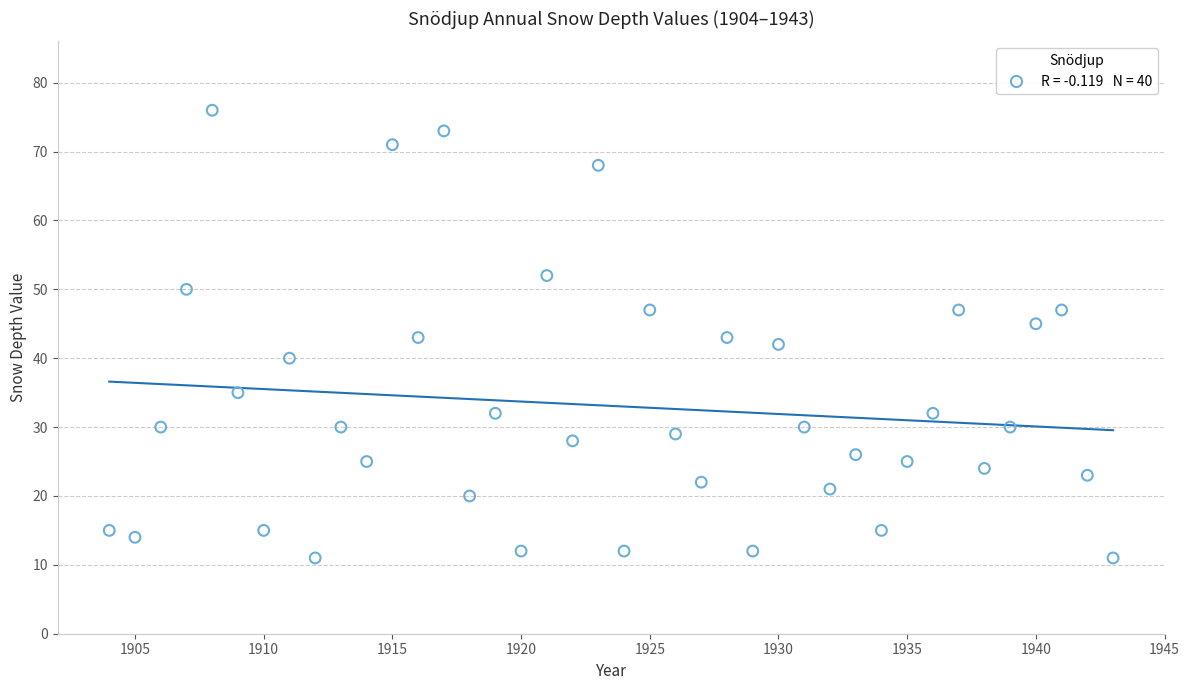

What is the range of Y values (max minus min)?

65